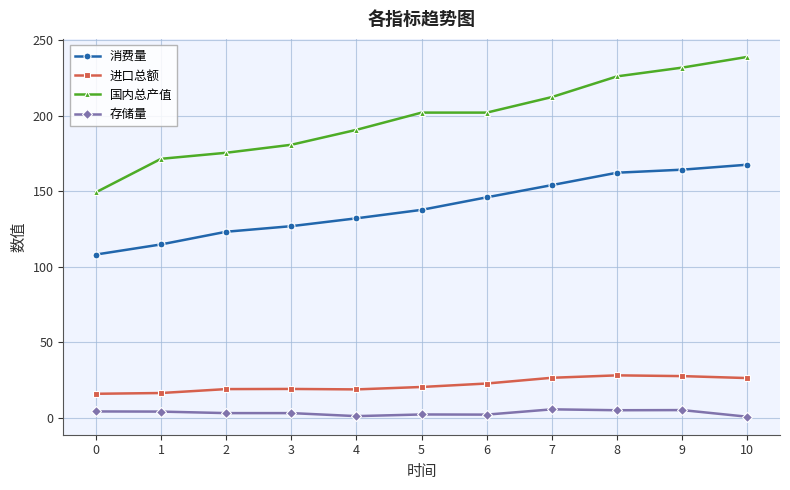

What is the maximum value for 消费量?

167.6